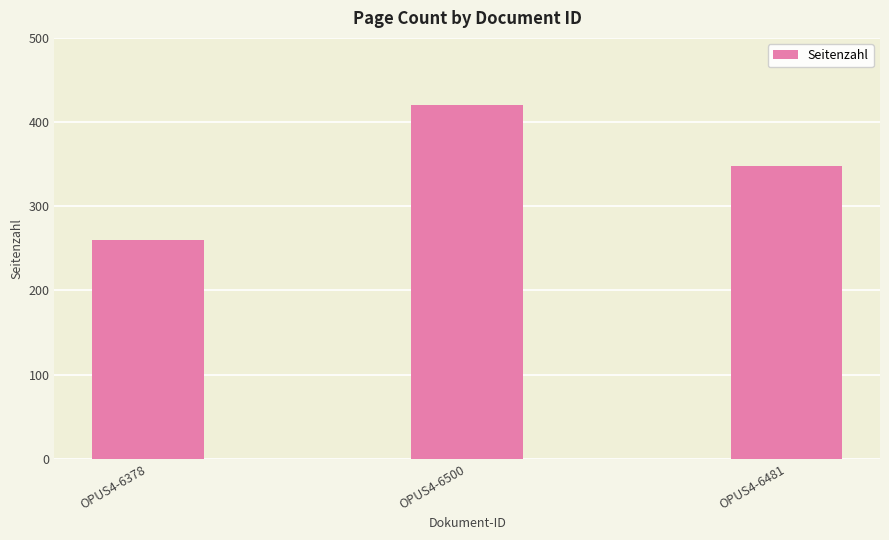

What is the average value?

343